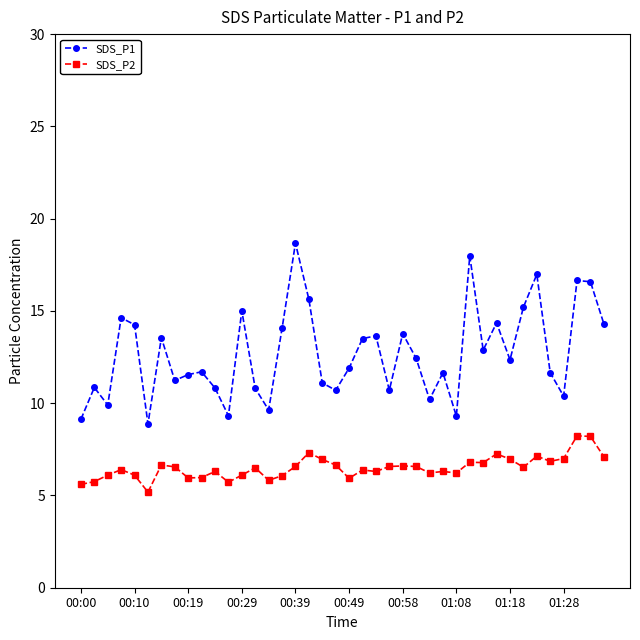

In SDS_P1, how many points are higher than both neighbors (excluding endpoints)?

13